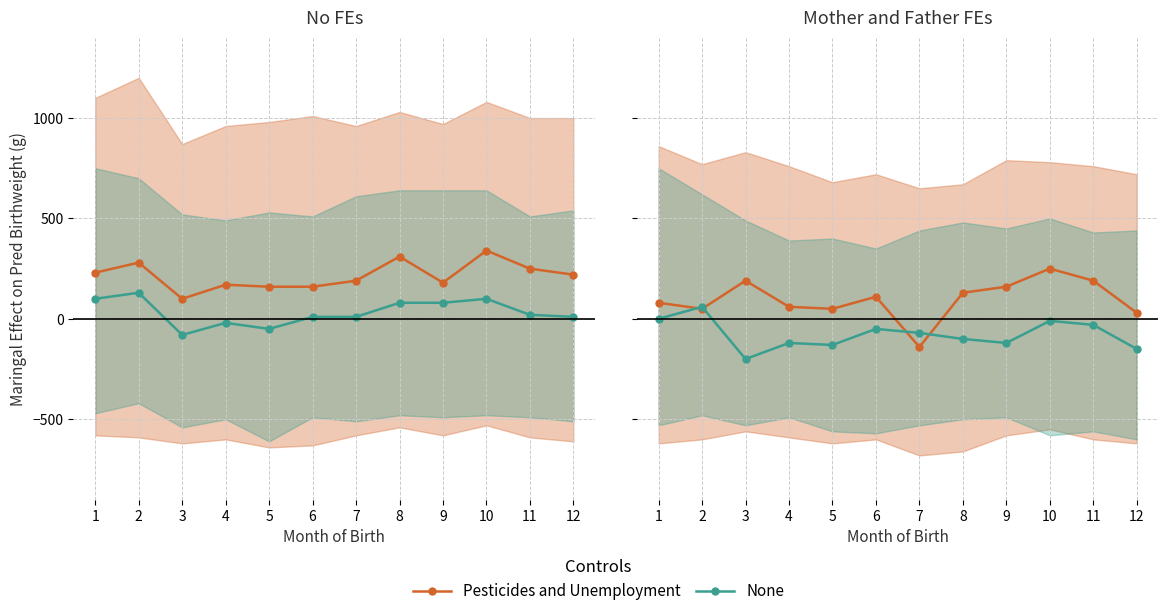

What is the total value across all series at 12?

-120